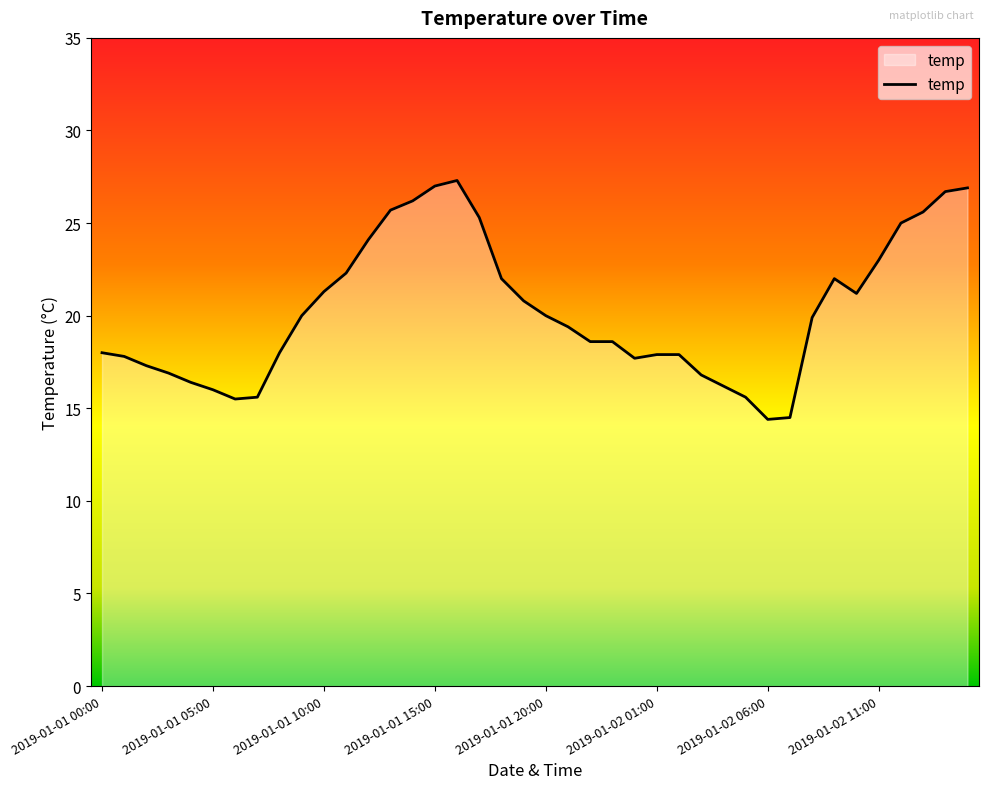

What is the minimum value shown in the chart?

14.4